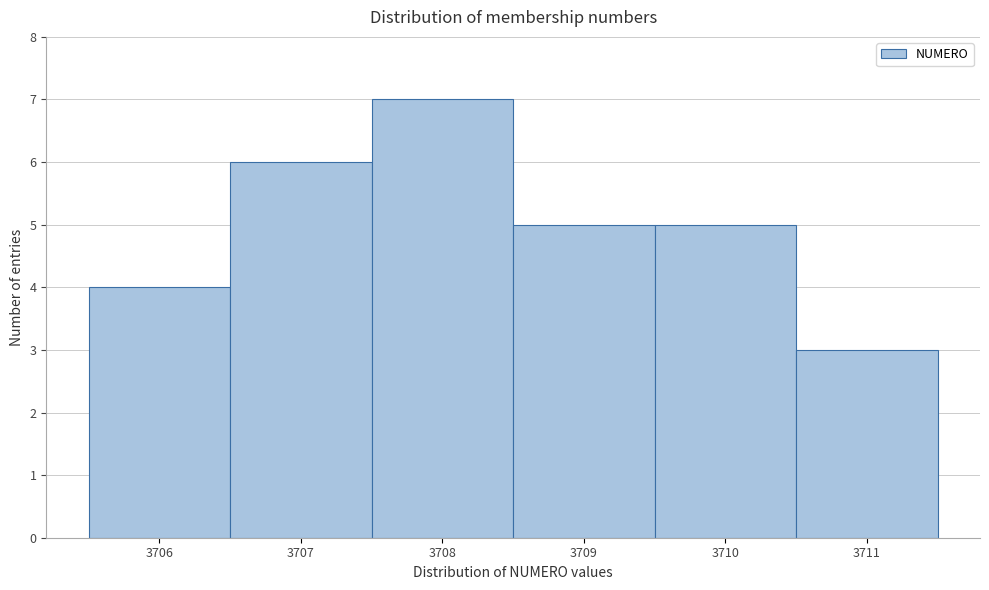

Over which range of the x-axis is the bar tallest?

3707.5 to 3708.5